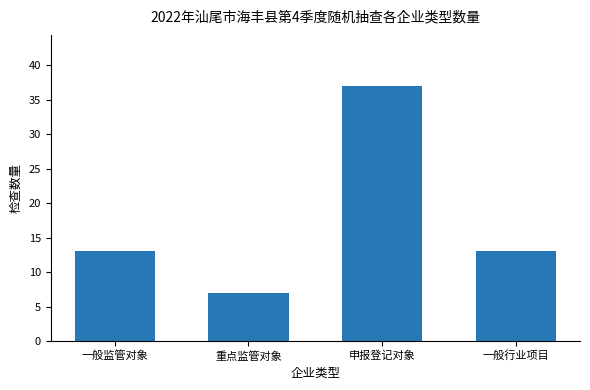

Reading right to left, transcribe all the data shown in this chart.

13	37	7	13